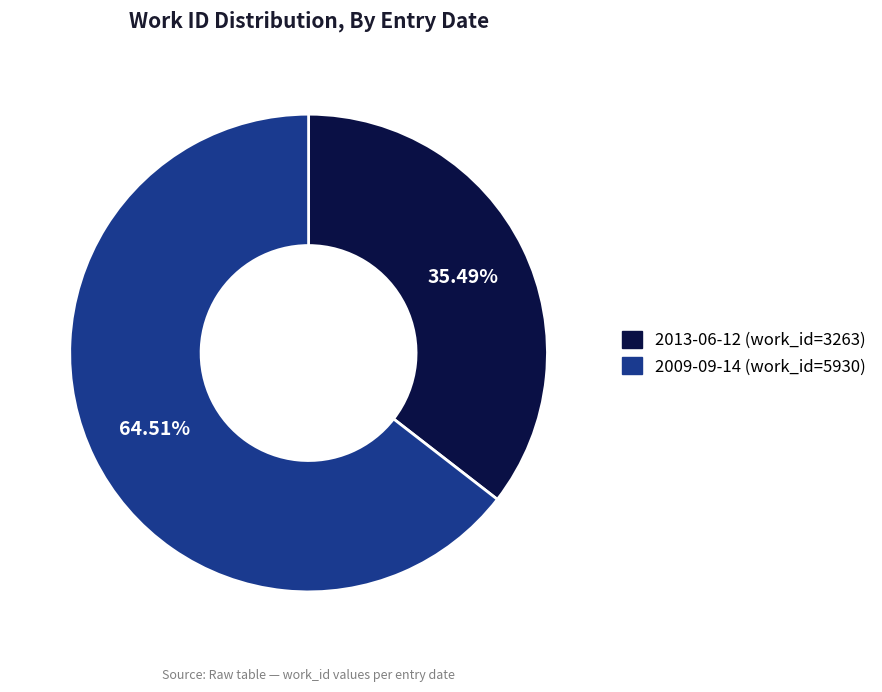

Is there a majority slice in this chart?

Yes